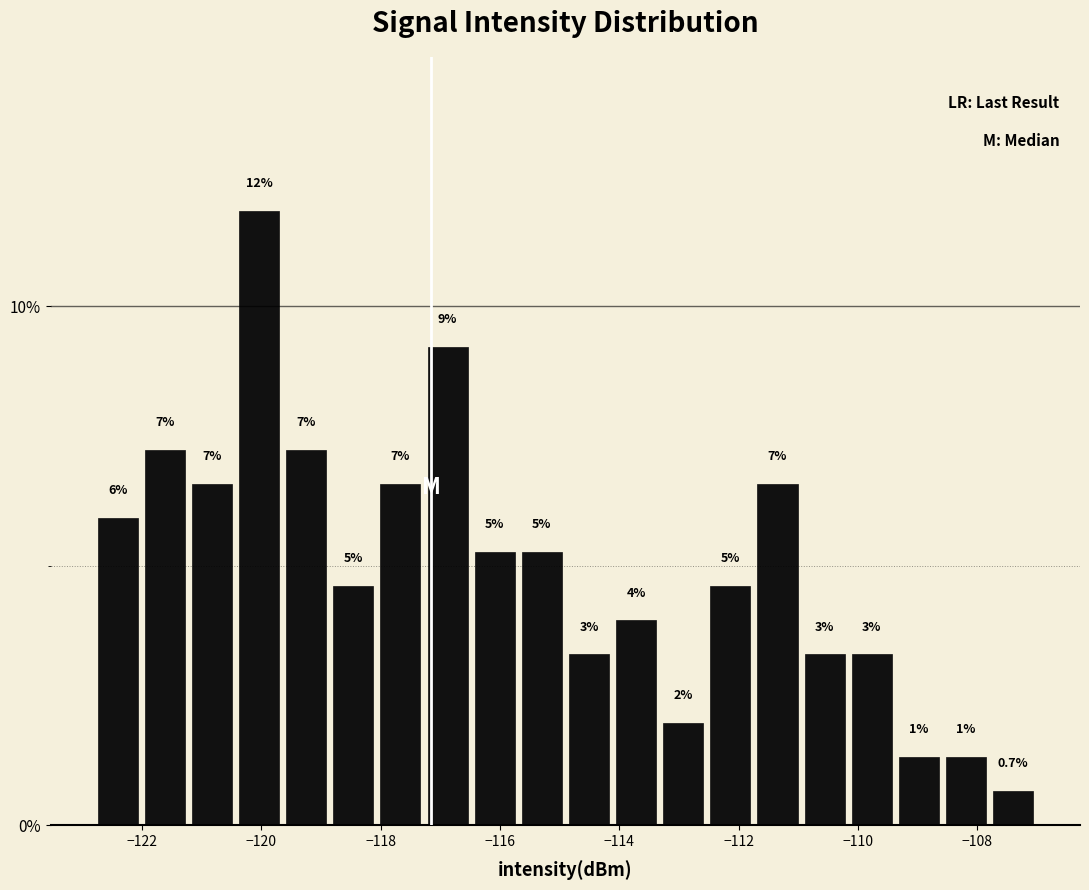

Around what value on the x-axis is the tallest bar? Give the approximate position of its centre, as read against the axis.

-120.0